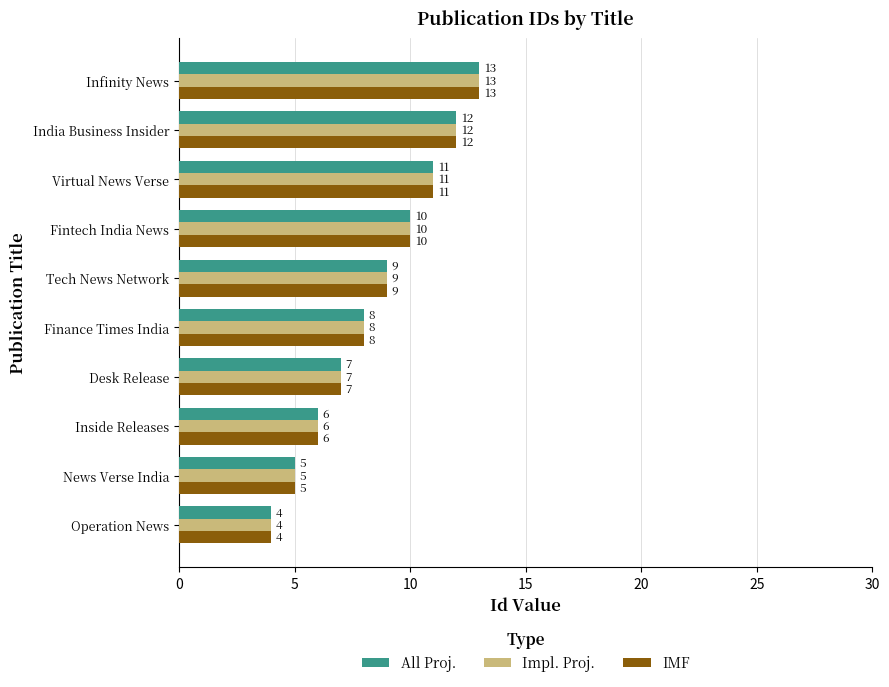

Where is Impl. Proj. nearest to the value 8?

Finance Times India